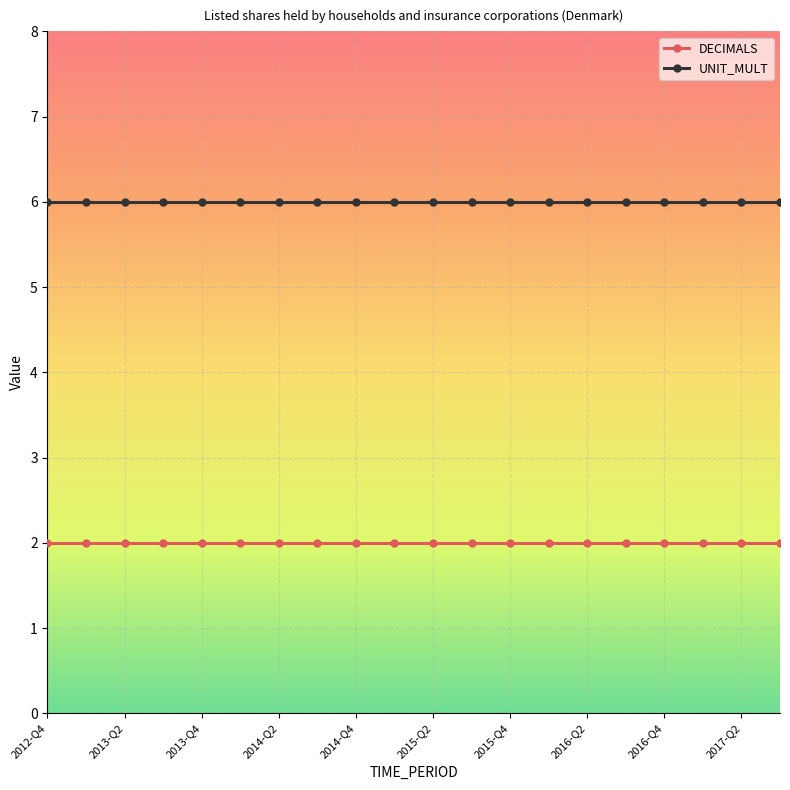

What is the average value of the DECIMALS series?

2